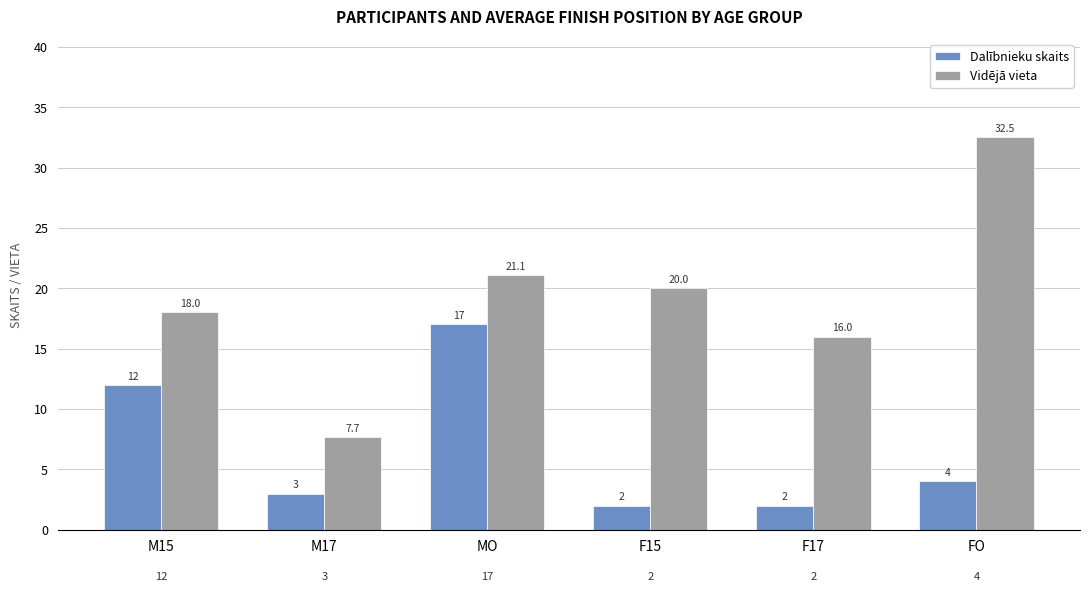

Rank the series at M15 from lowest to highest value.

Dalībnieku skaits, Vidējā vieta